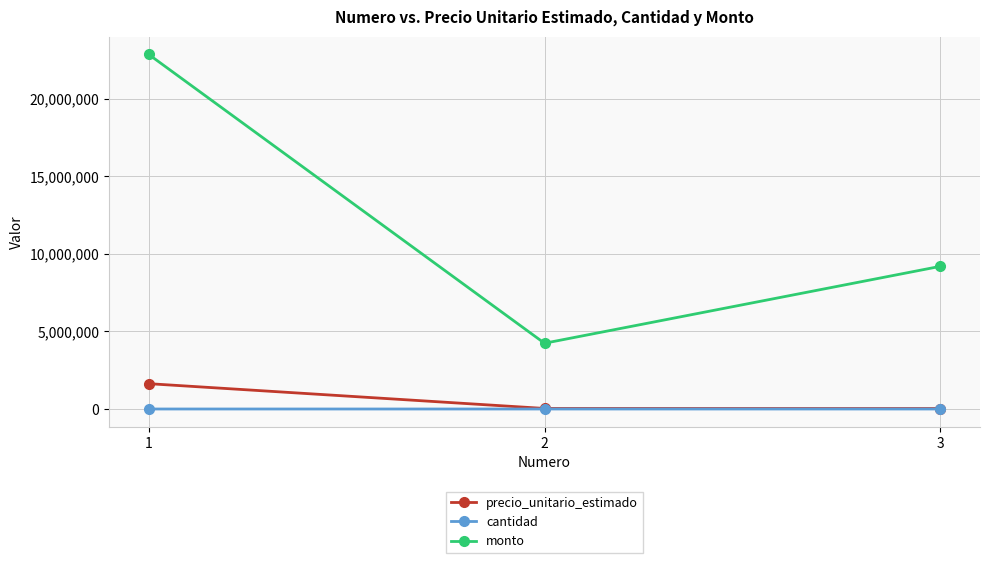

What is the average value of the precio_unitario_estimado series?

566444